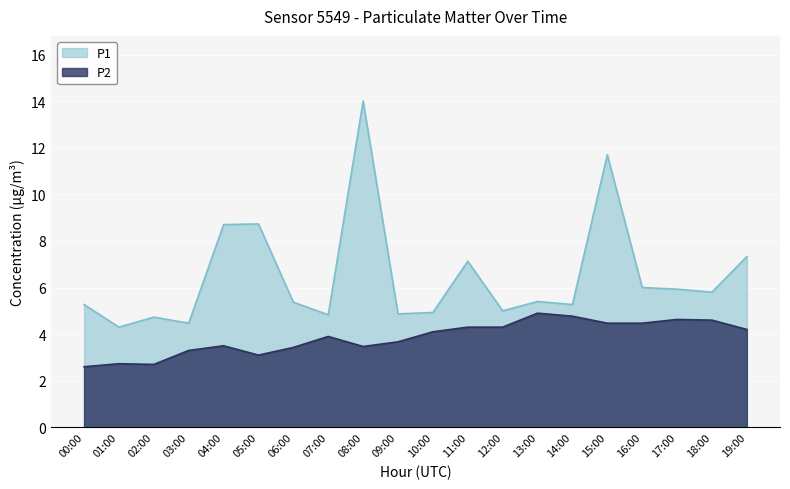

How many values in the P1 series are below 5?

6